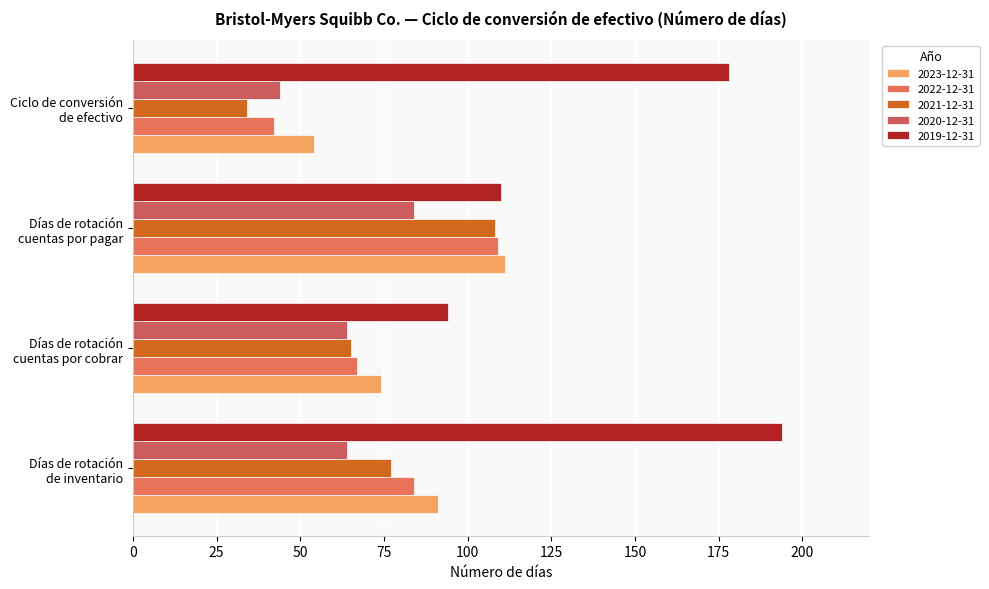

What is the difference between the maximum and minimum values in the 2021-12-31 series?

74